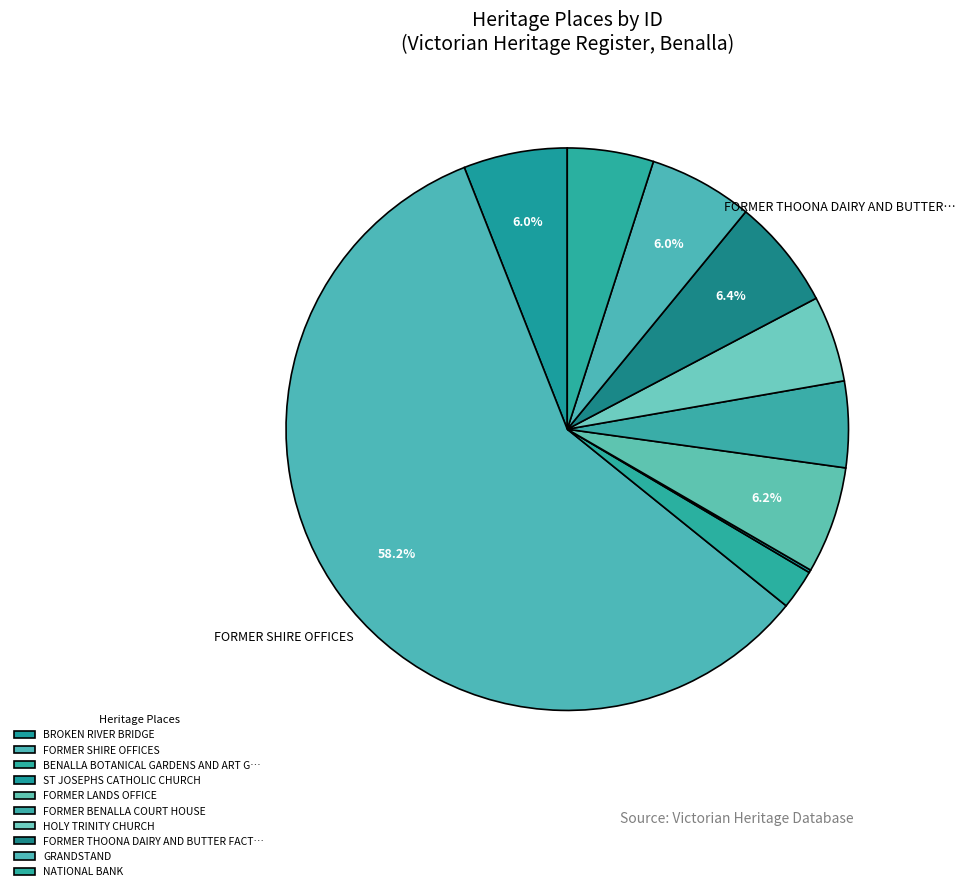

Count the number of slices in the pie.

10